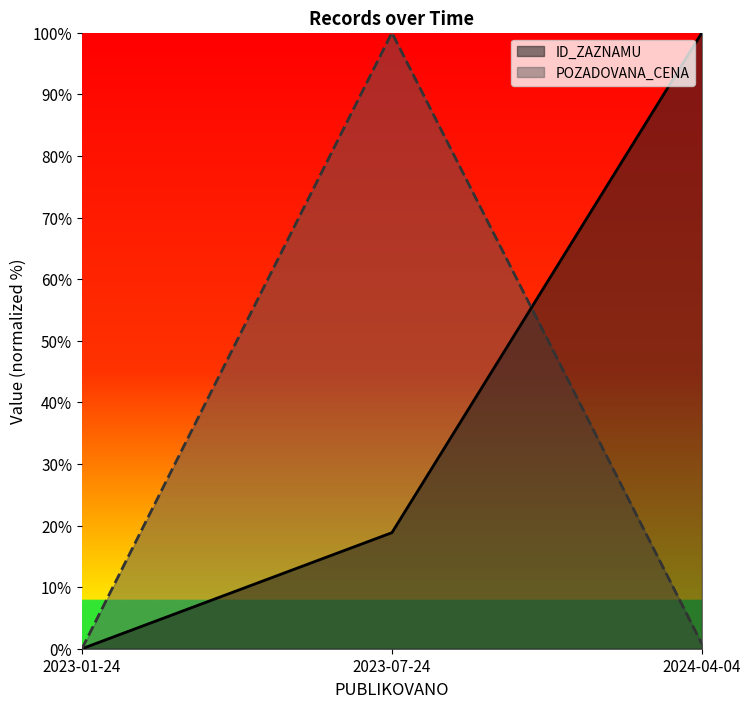

Is it true that ID_ZAZNAMU equals 18.8 at 2023-07-24?

True